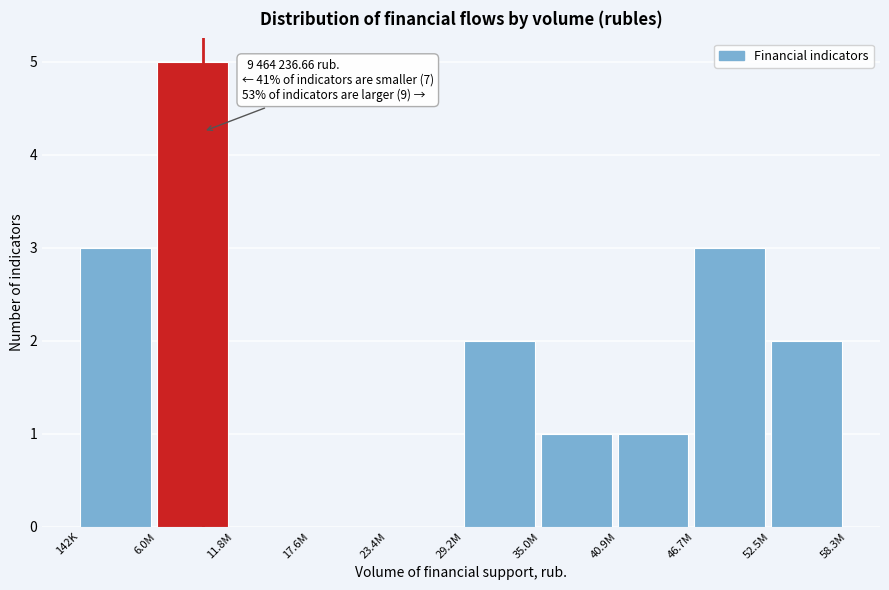

Reading left to right, list all the values displayed in this chart.

142K=3	6.0M=5	11.8M=0	17.6M=0	23.4M=0	29.2M=2	35.0M=1	40.9M=1	46.7M=3	52.5M=2